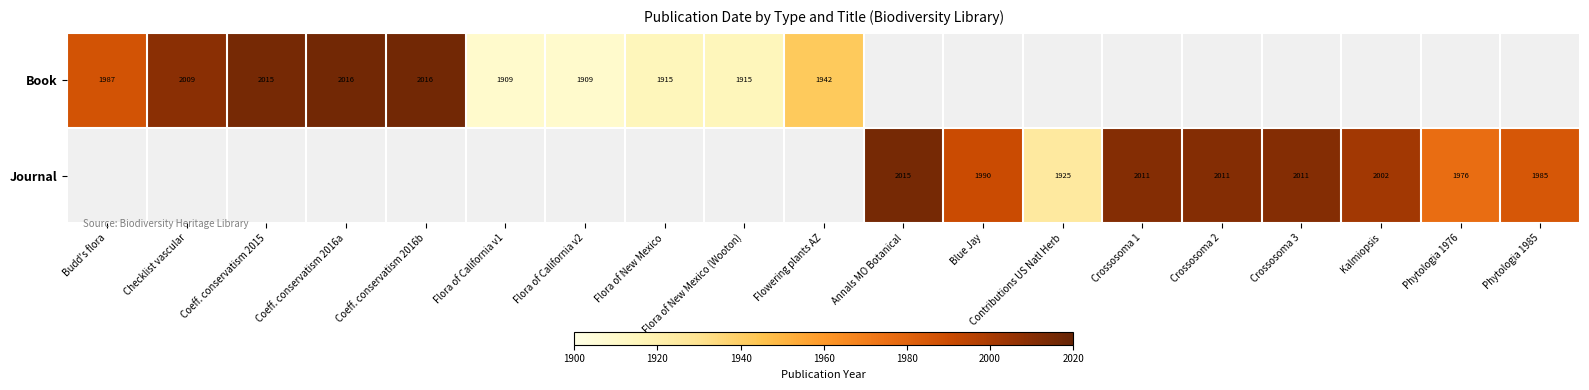

Is it true that Journal equals 2717 at Crossosoma 2?

False